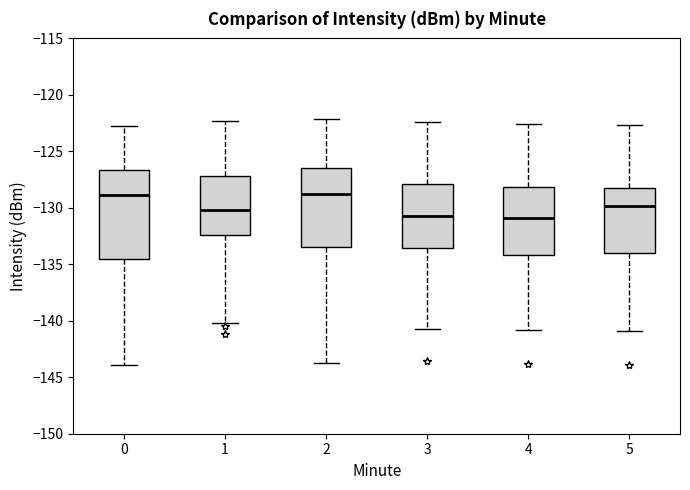

Where is the lower edge of the box at x = 5 on the y-axis? The values are not printed on the chart, so give them approximately, as read against the axis.

-134.0